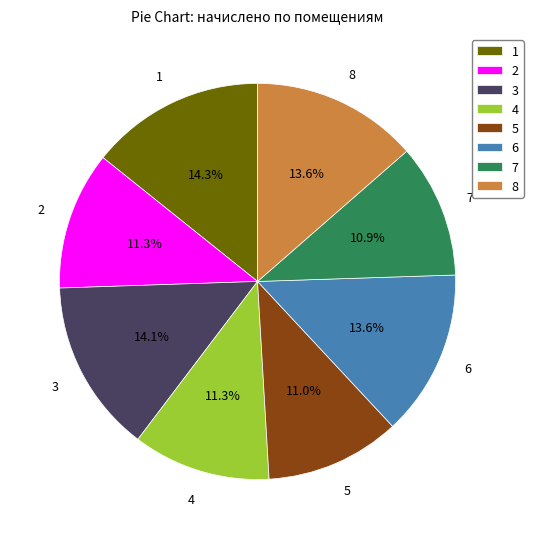

What is the total percentage of 2 and 6?

24.9%